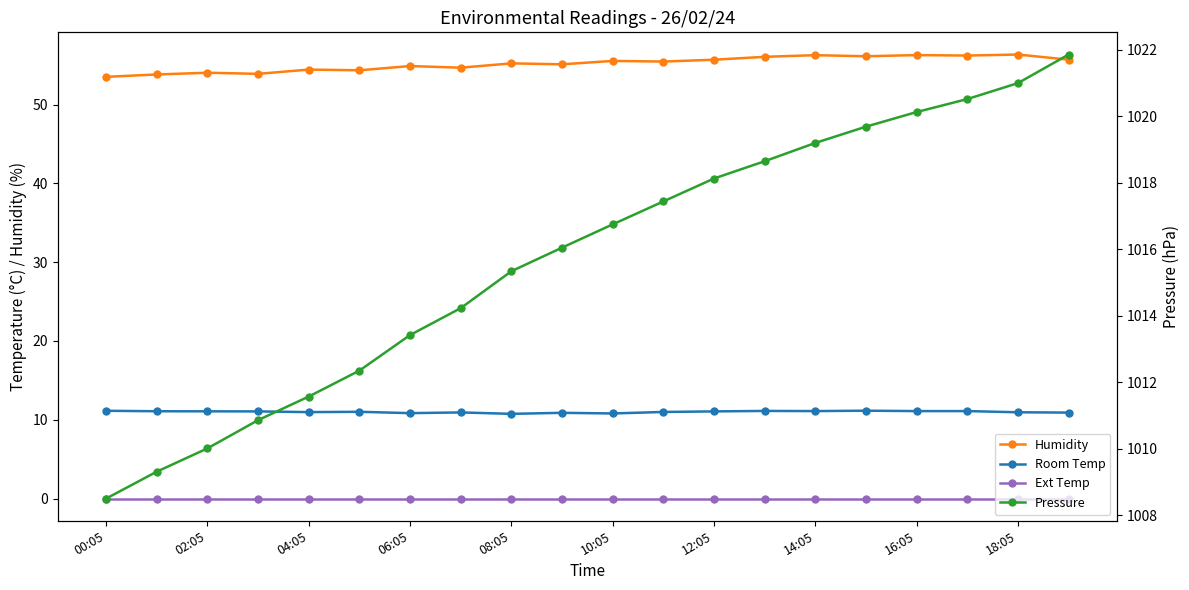

True or false: Ext Temp and Room Temp cross at least once.

False